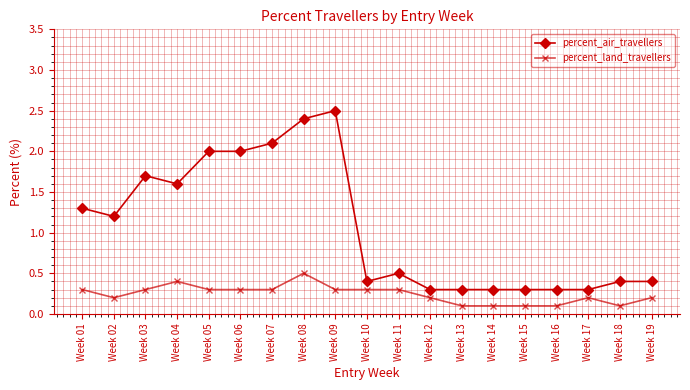

At Week 04, list the series in order from smallest to largest.

percent_land_travellers, percent_air_travellers